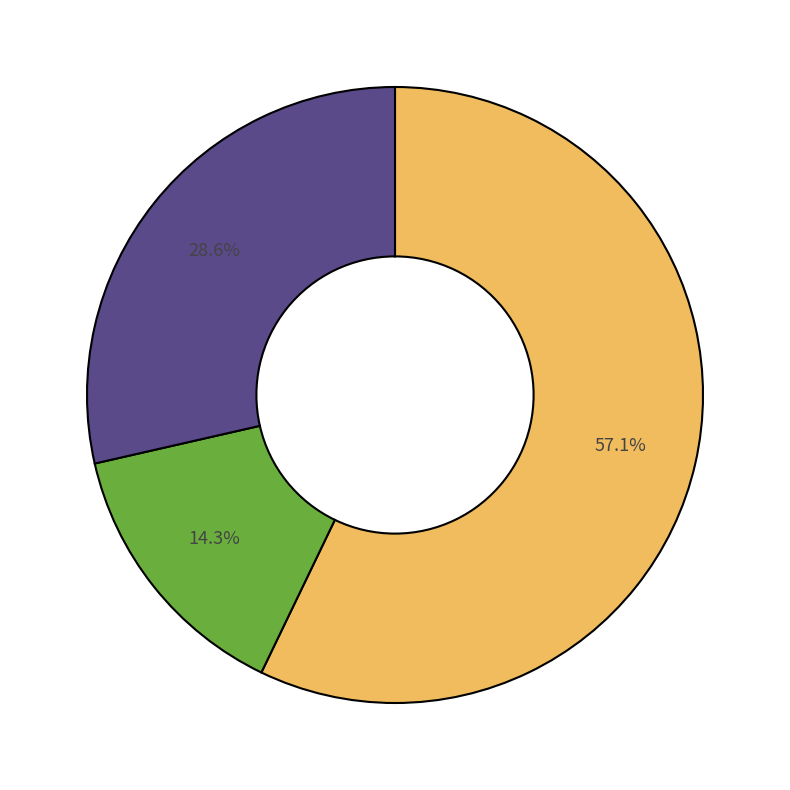

How many slices are in this pie chart?

3